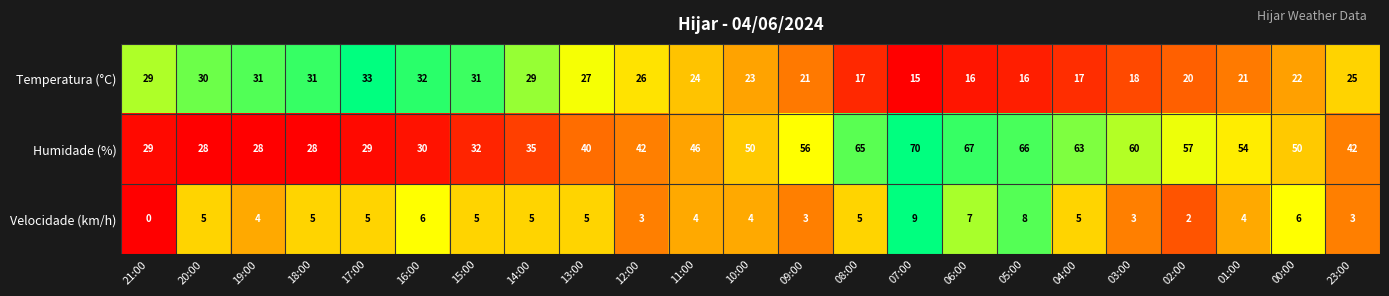

Between 14:00 and 00:00, which series saw the biggest shift?

Humidade (%)